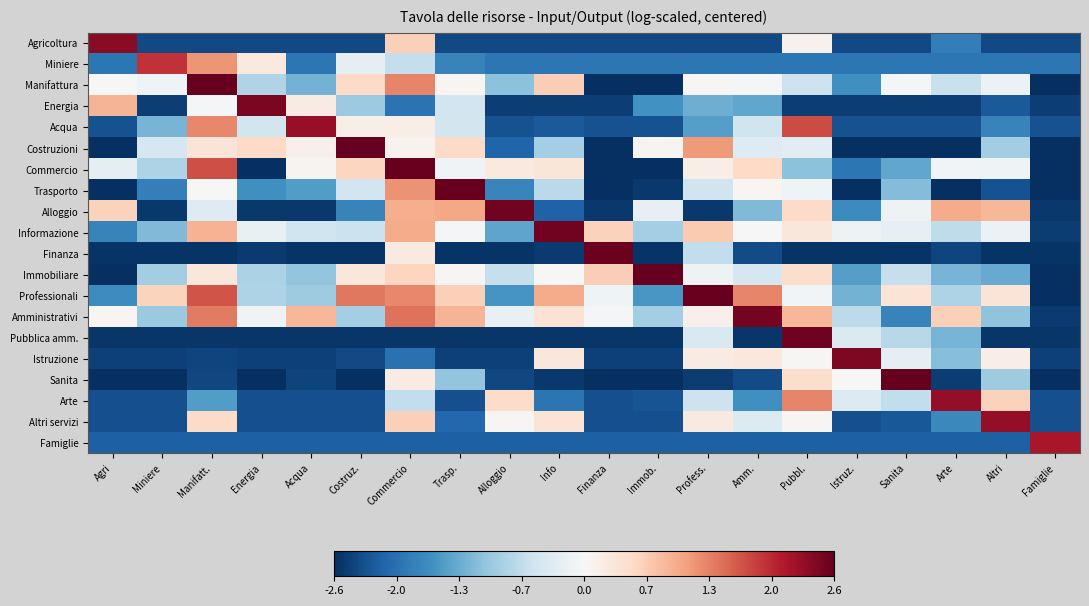

Between Costruz. and Istruz., which is larger?

Costruz.